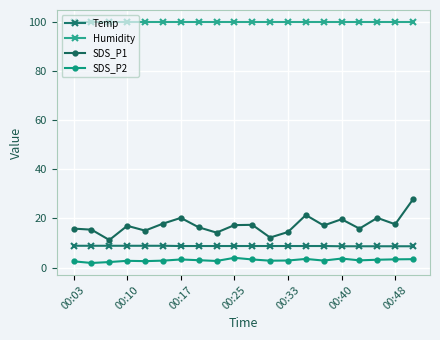

At how many categories does at least one series exceed 11?

20